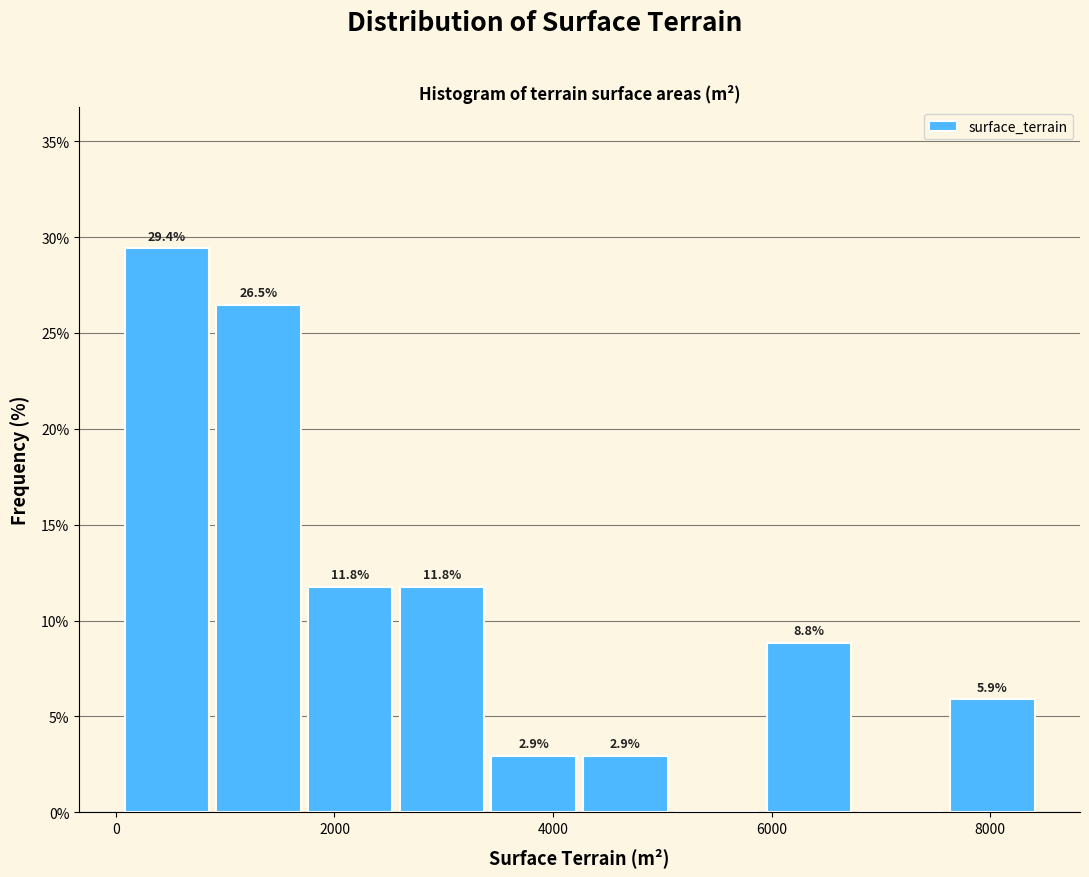

Which range on the x-axis has the tallest bar?

0 to 800